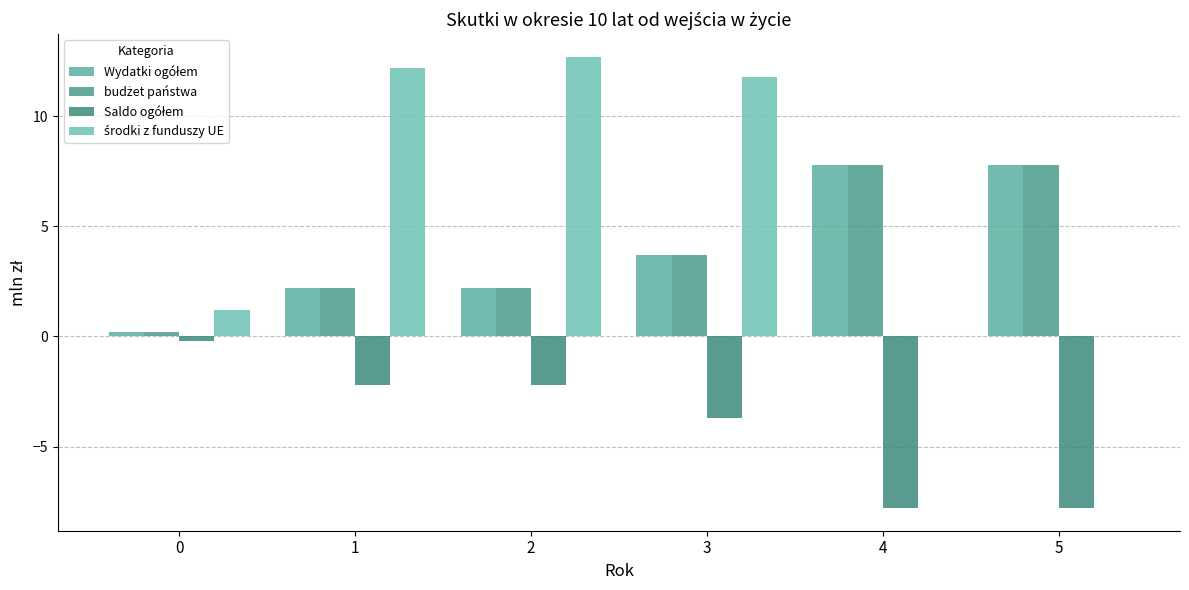

Reading right to left, extract all data points from this chart.

Wydatki ogółem: 5=7.8	4=7.8	3=3.7	2=2.2	1=2.2	0=0.2
budżet państwa: 5=7.8	4=7.8	3=3.7	2=2.2	1=2.2	0=0.2
Saldo ogółem: 5=-7.8	4=-7.8	3=-3.7	2=-2.2	1=-2.2	0=-0.2
środki z funduszy UE: 5=0.0	4=0.0	3=11.8	2=12.7	1=12.2	0=1.2